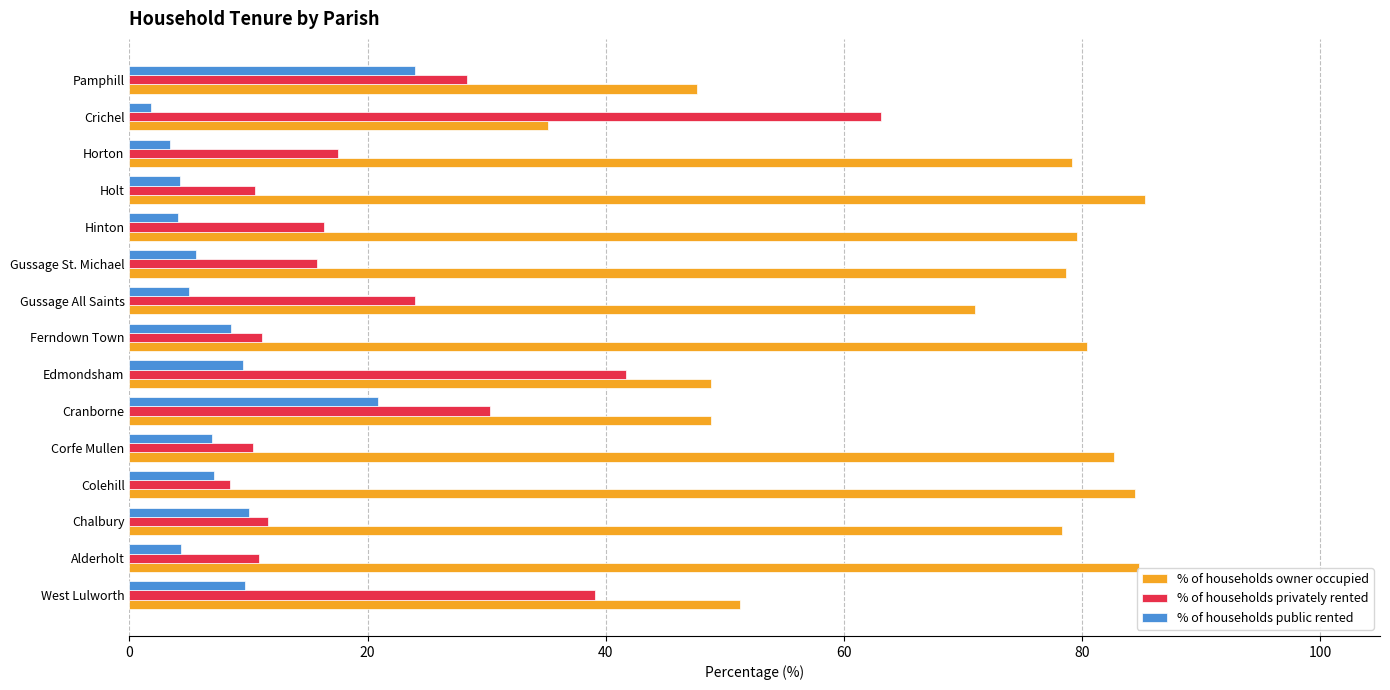

What is the difference between the highest and lowest values at Corfe Mullen?

75.7